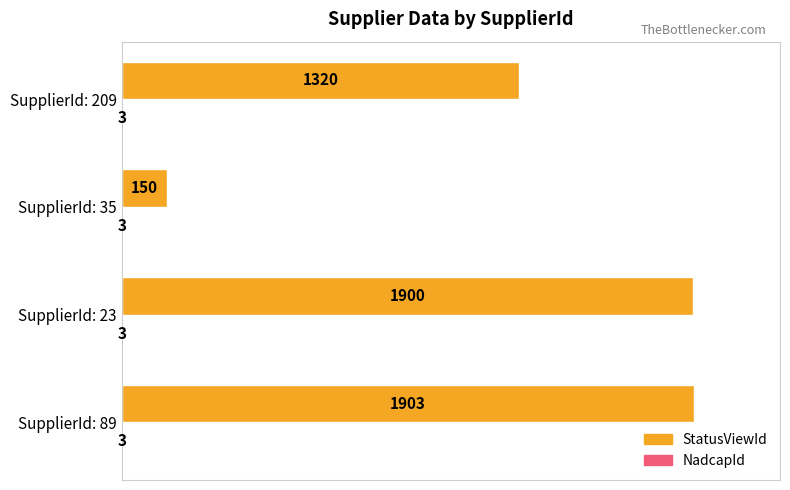

Between SupplierId: 89 and SupplierId: 23, which series saw the biggest shift?

StatusViewId